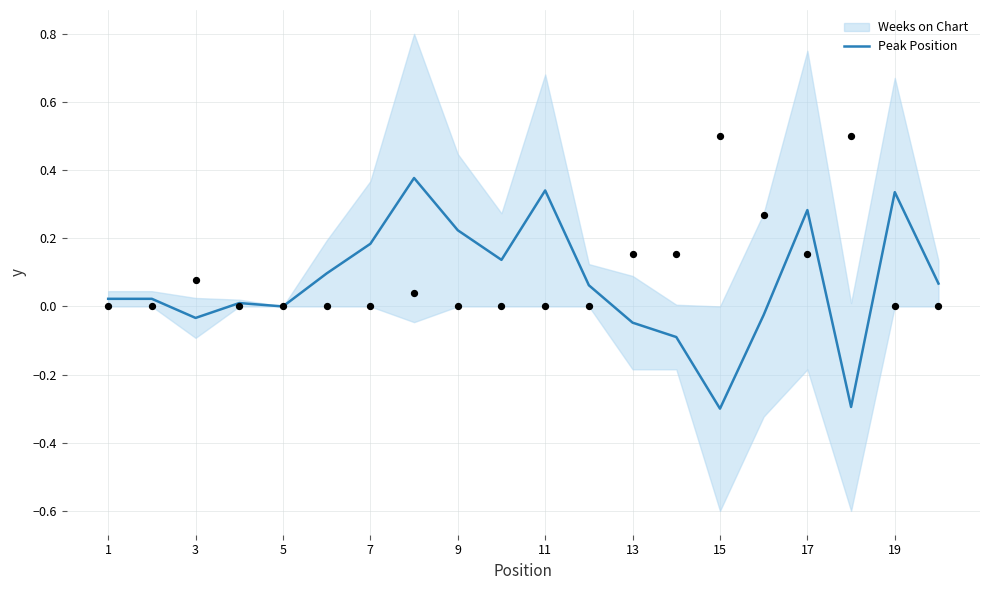

Between 15 and 9, which is larger?

9